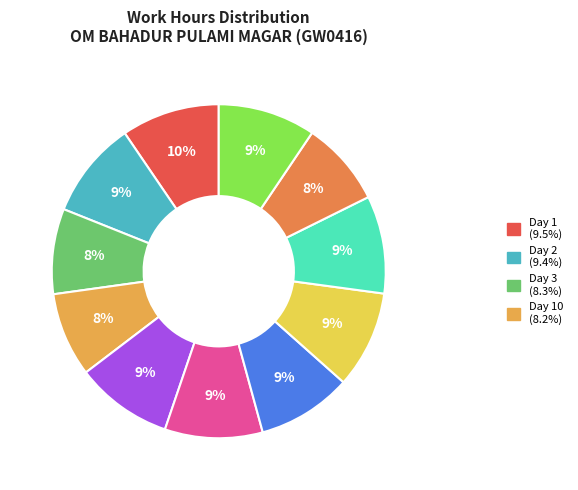

Count the number of slices in the pie.

11